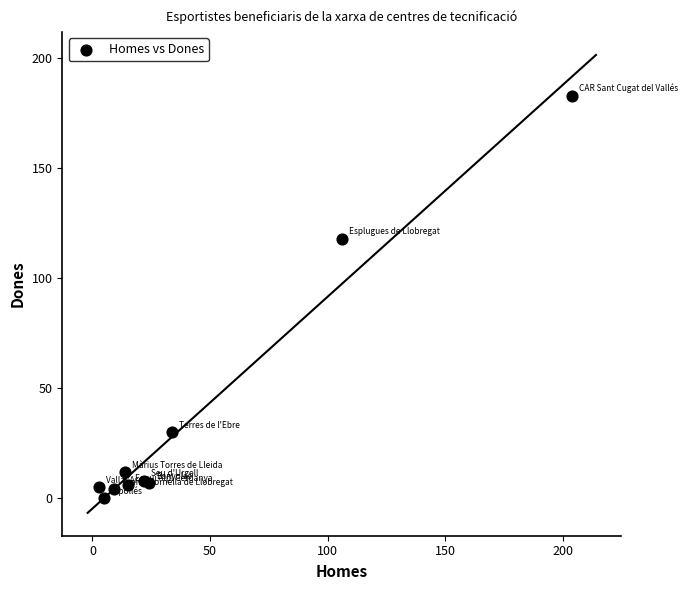

What Y value in the scatter plot is closest to 91?

118